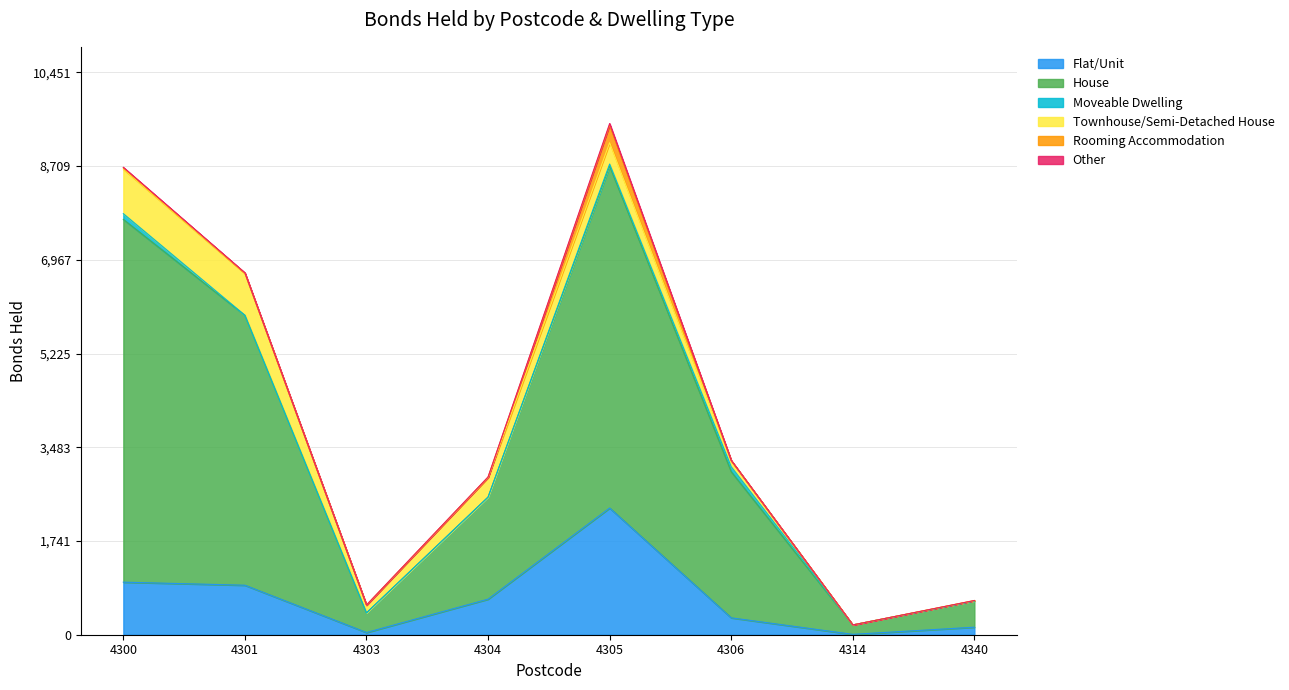

Is the value of Rooming Accommodation at 4303 greater than the value of Moveable Dwelling at 4314?

No